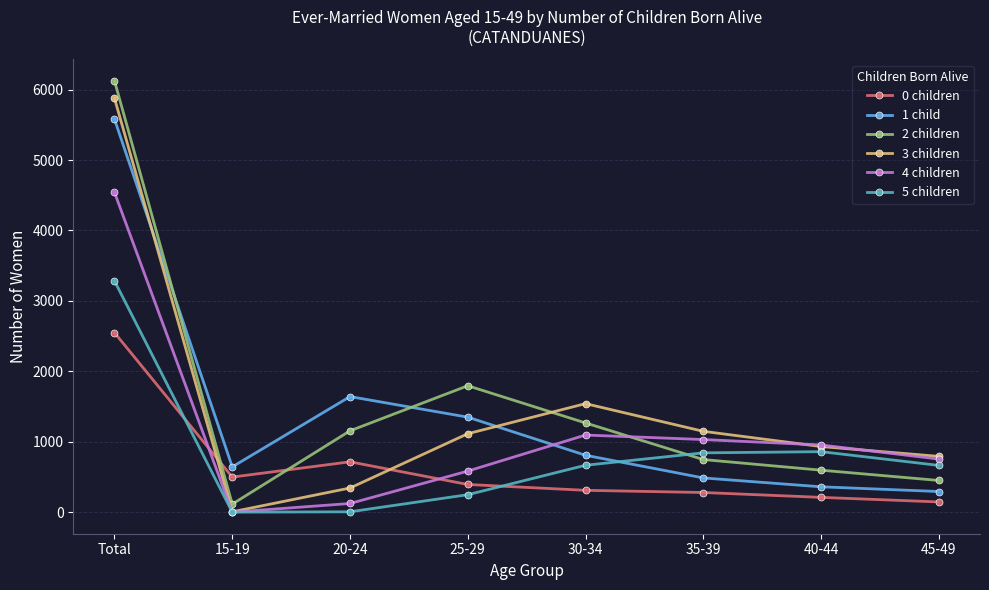

What position from the right is 45-49?

1